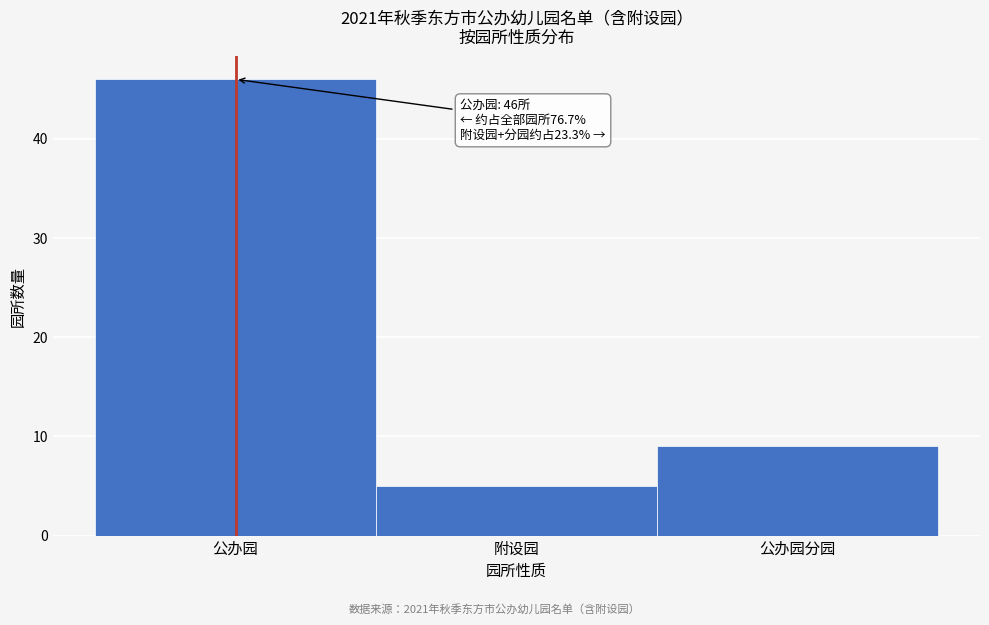

Reading right to left, what are all the values shown in this chart?

9	5	46